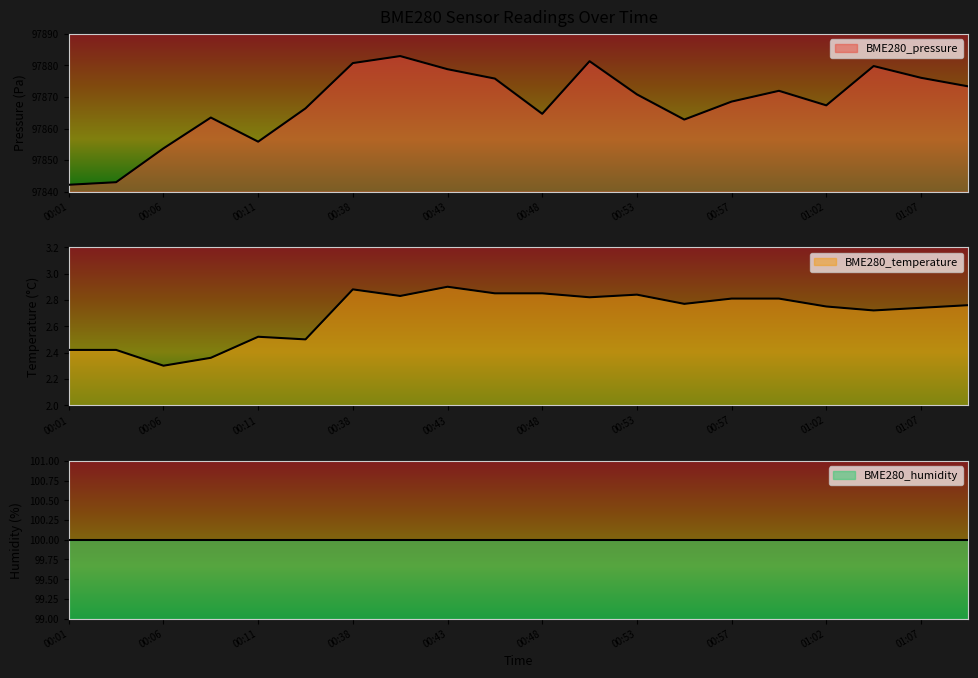

What position from the right is 00:01?

20